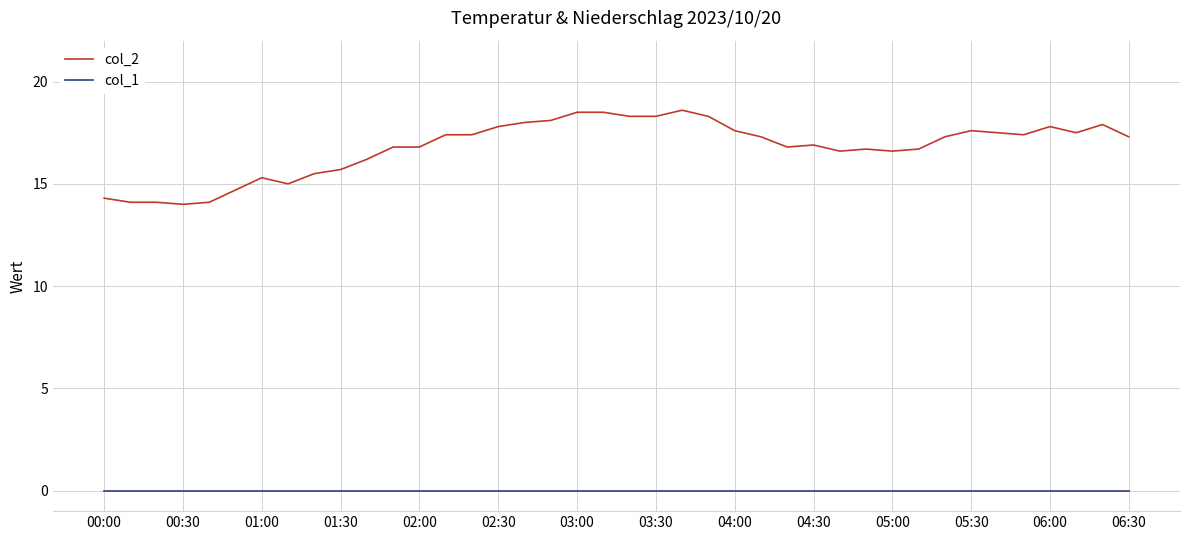

True or false: col_1 and col_2 cross at least once.

False